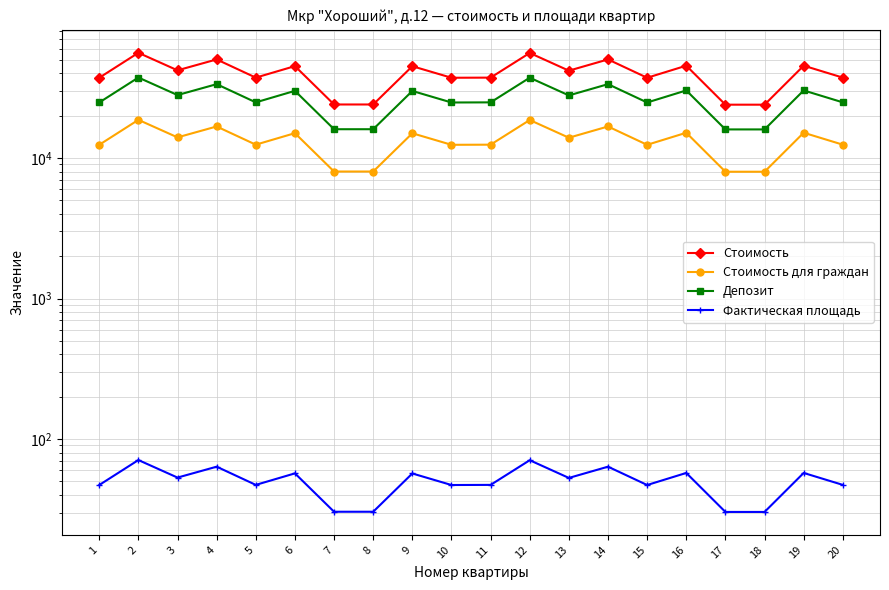

True or false: Стоимость has more than 2 points higher than both neighbors.

True